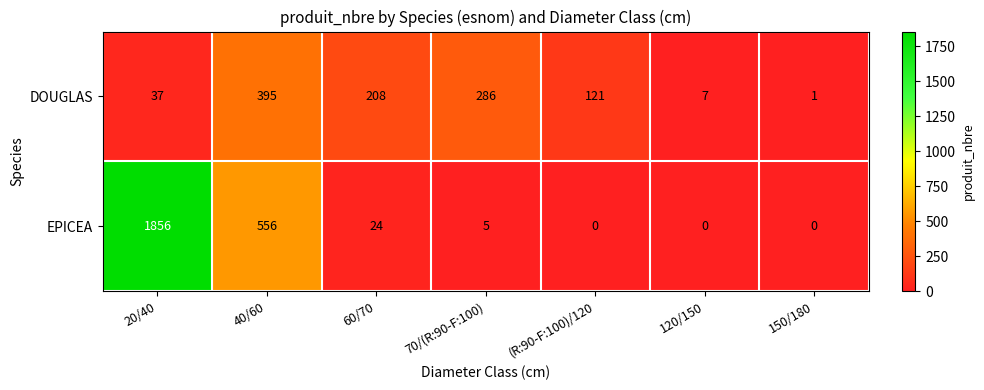

What is the sum of the EPICEA values at 150/180 and 20/40?

1856